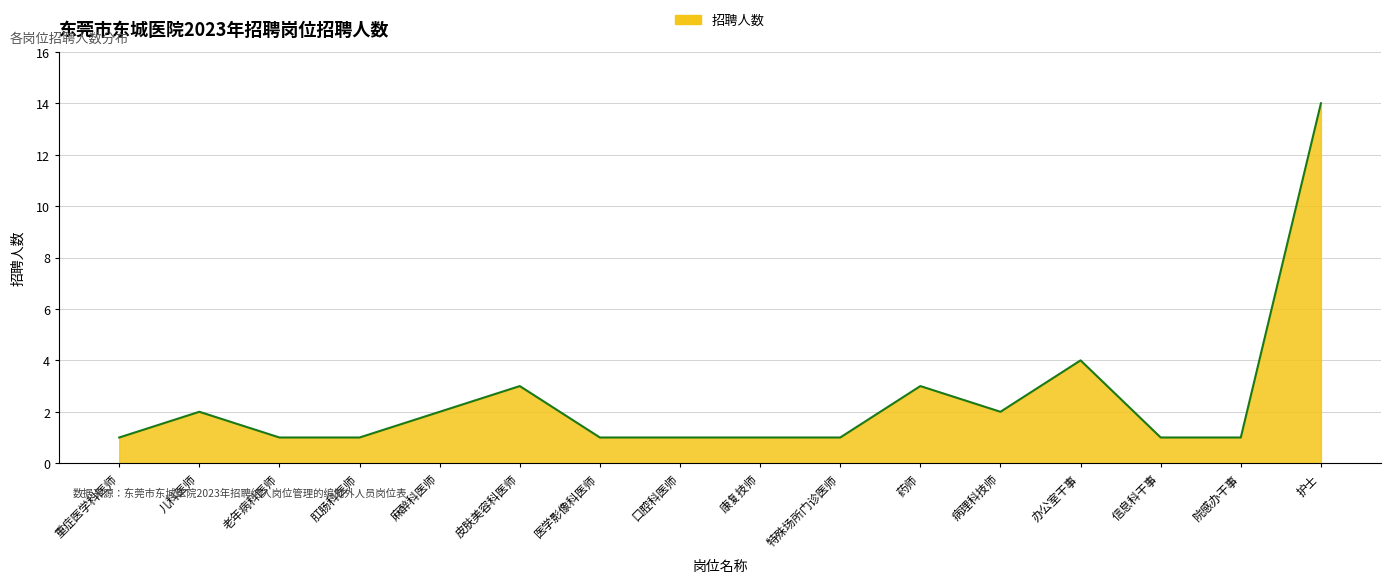

What is the change in value from 重症医学科医师 to 药师?

+2